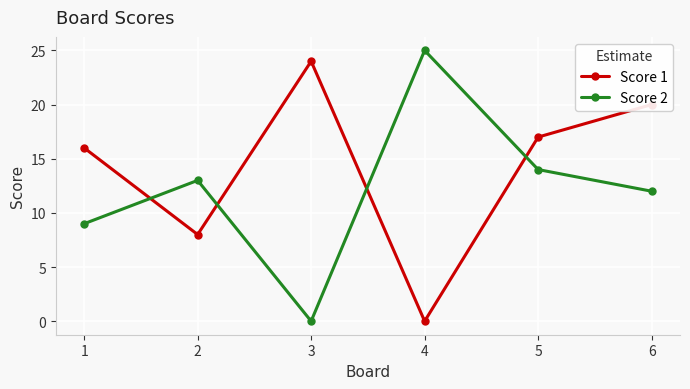

What is the sum of the Score 1 values at 3 and 2?

32